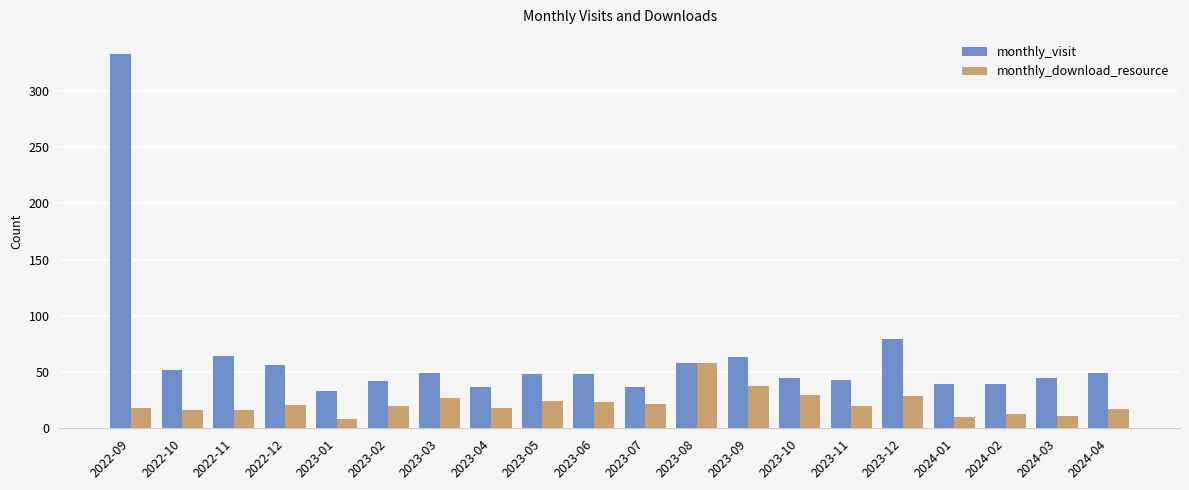

What is the spread (max minus min) of values at 2023-06?

25